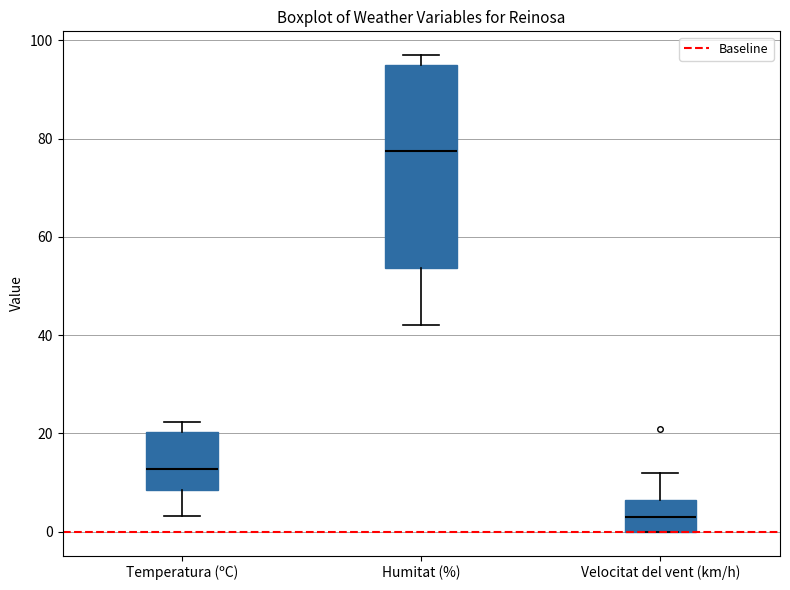

Comparing the boxes themselves (not the whiskers), which one is the tallest?

Humitat (%)